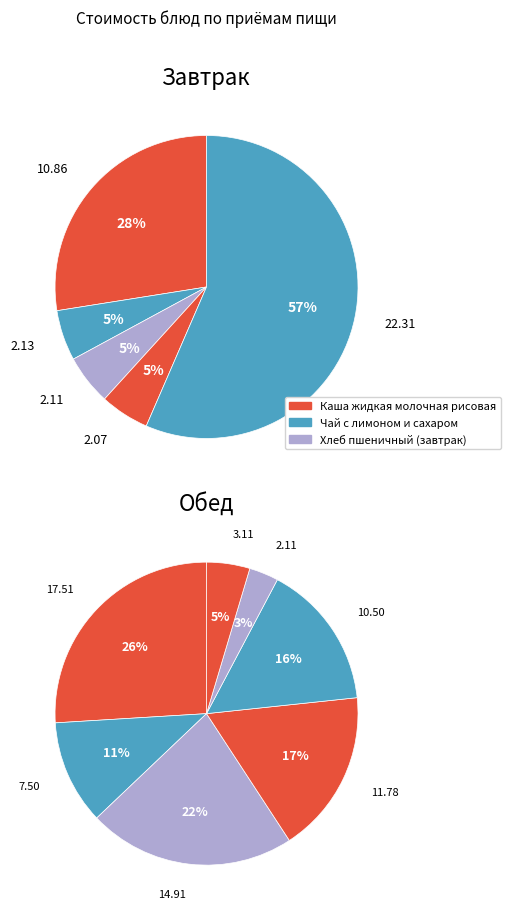

Count the number of slices in the pie.

12